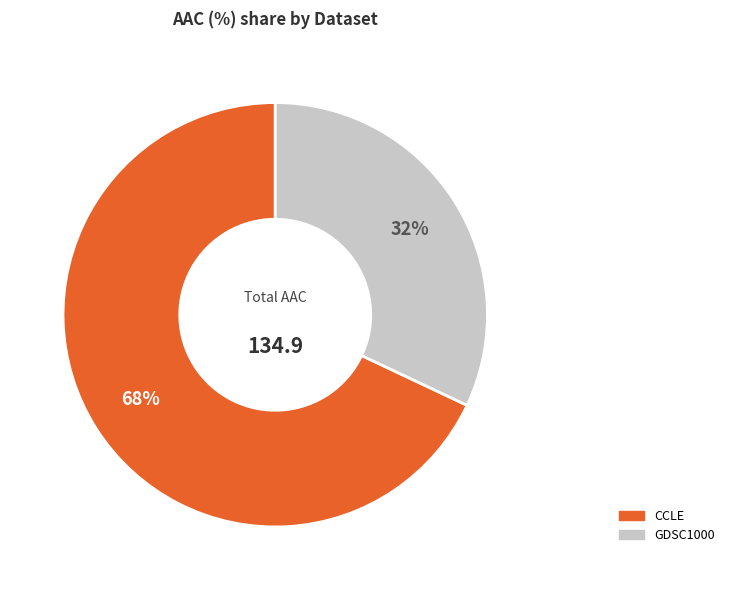

Is it true that GDSC1000 is 1% of the pie?

False